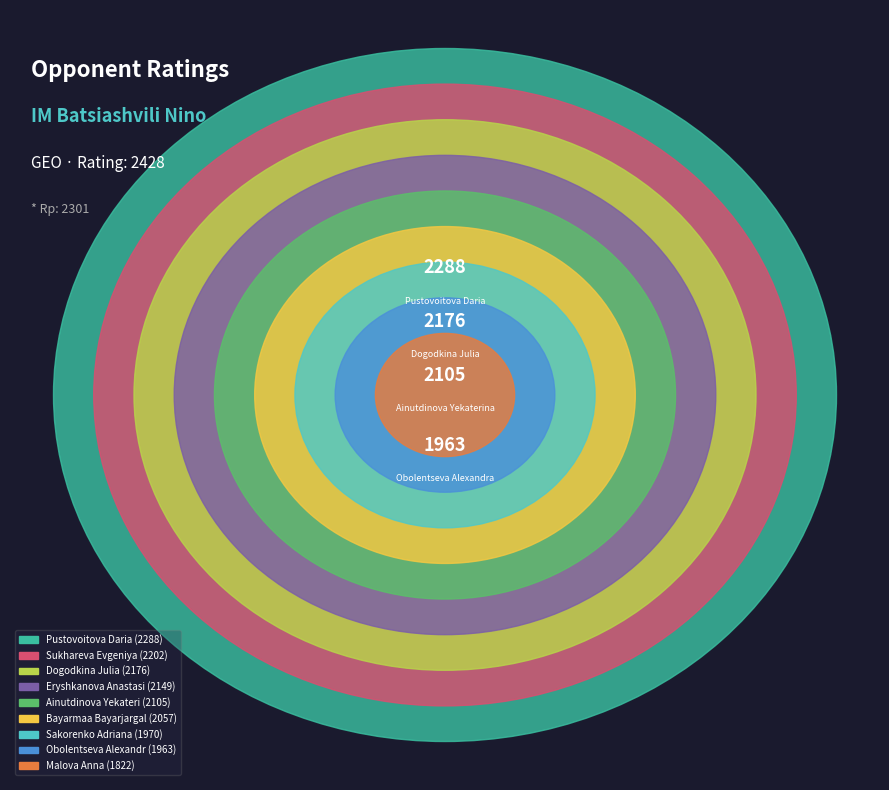

Which slice is the smallest?

Malova Anna